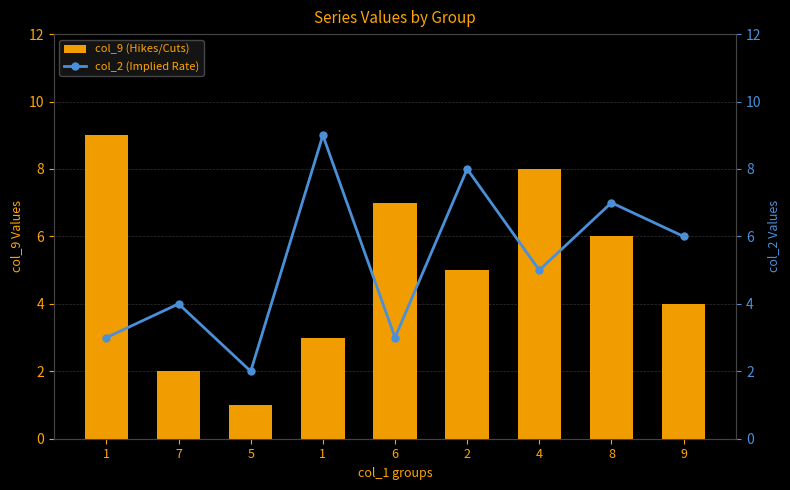

What is the approximate value of col_9 (Hikes/Cuts) at 6?

7